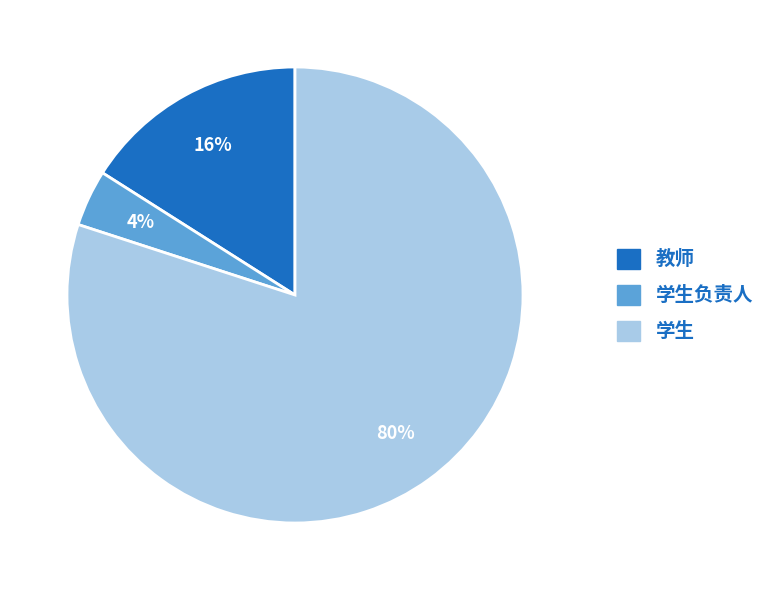

To the nearest percent, what is the average slice percentage?

33%